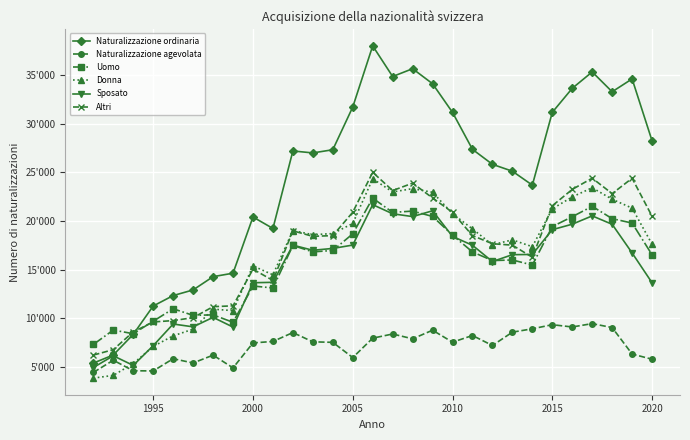

What are all the series names shown in the legend?

Naturalizzazione ordinaria, Naturalizzazione agevolata, Uomo, Donna, Sposato, Altri